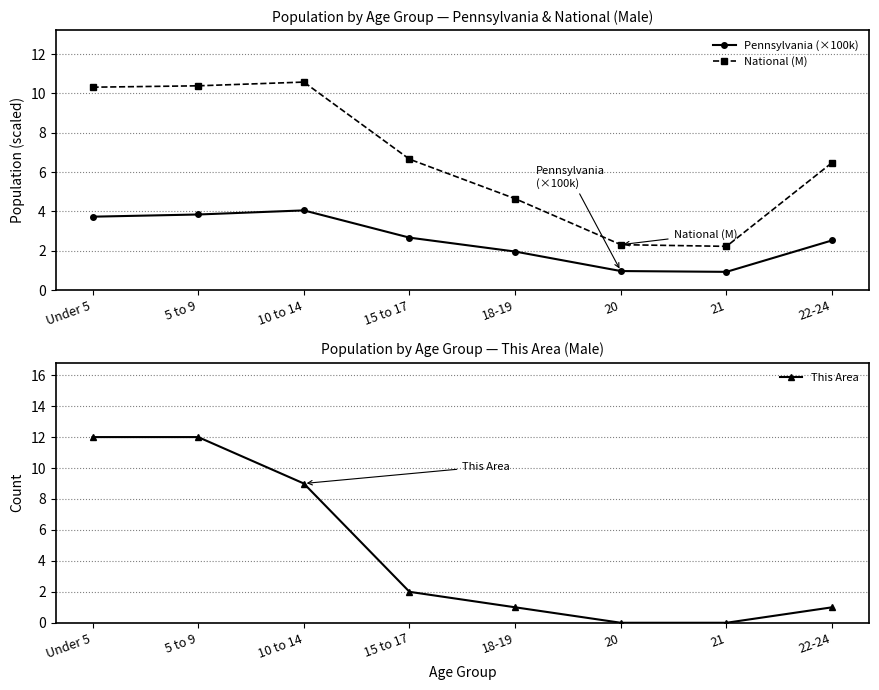

The This Area series shows 1.7 at 22-24. True or false?

False